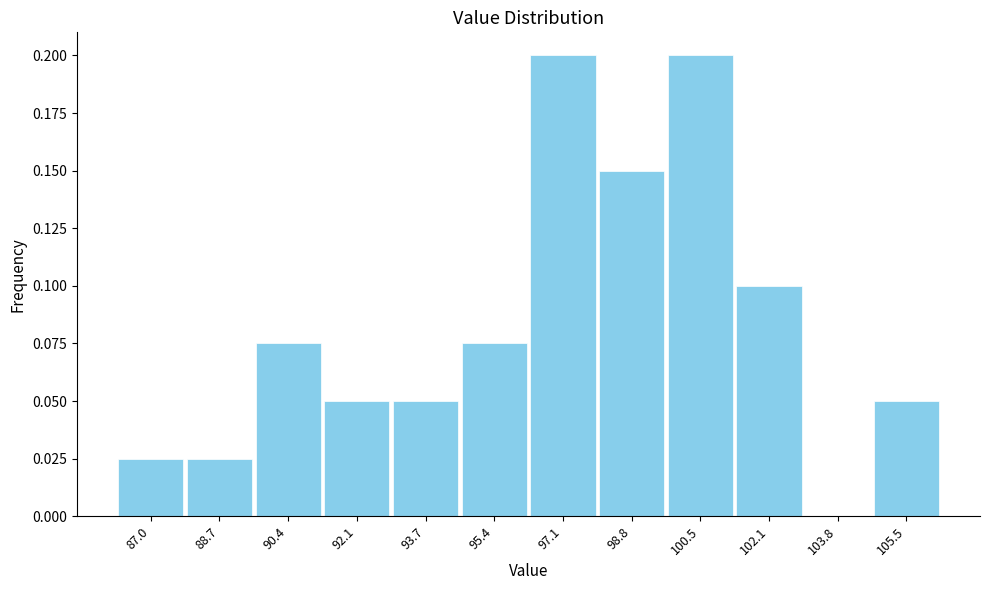

How tall is the bar that spans 89.6 to 91.2 on the x-axis? Neither the bar edges nor the heights are printed on the chart, so give them approximately, as read against the axes.

0.075